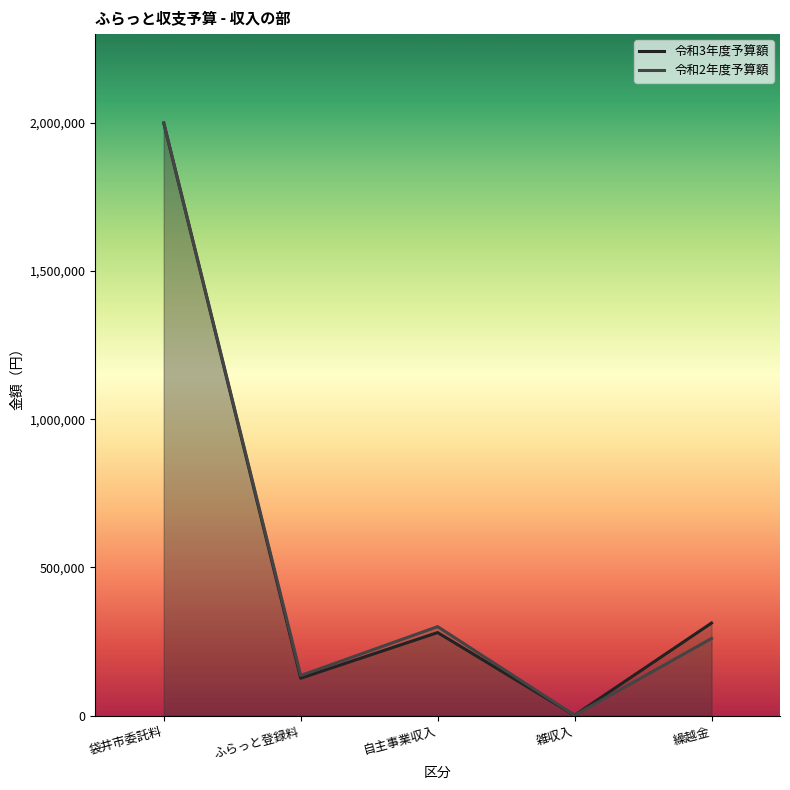

Which series ends up on top after the final intersection of 令和2年度予算額 and 令和3年度予算額?

令和3年度予算額